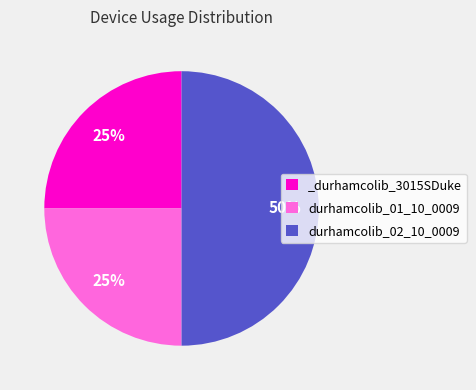

The durhamcolib_02_10_0009 slice represents 56% of the pie. True or false?

False